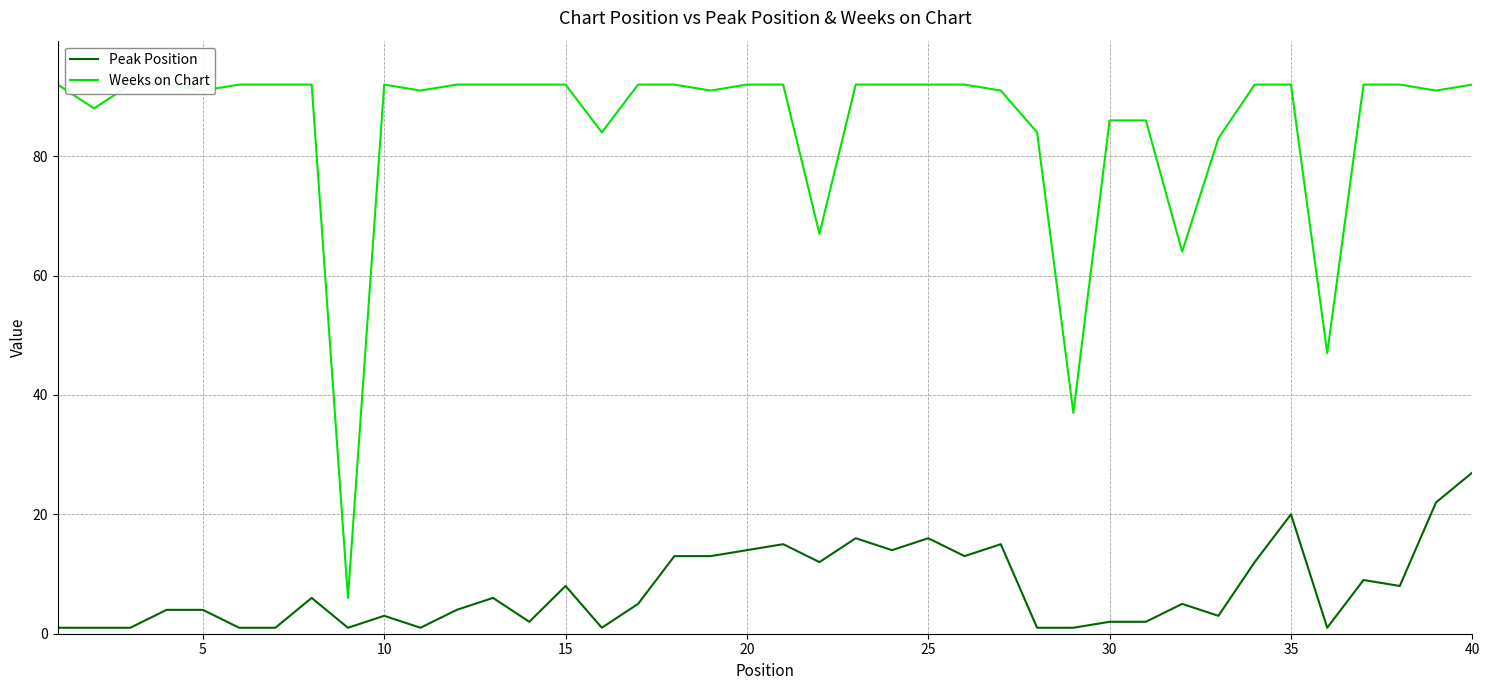

At which label does Peak Position reach its peak?

40